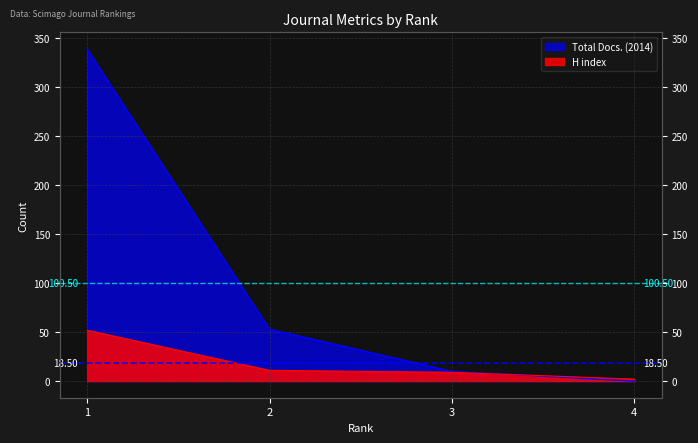

Is it true that Total Docs. (2014) equals 231 at 4?

False